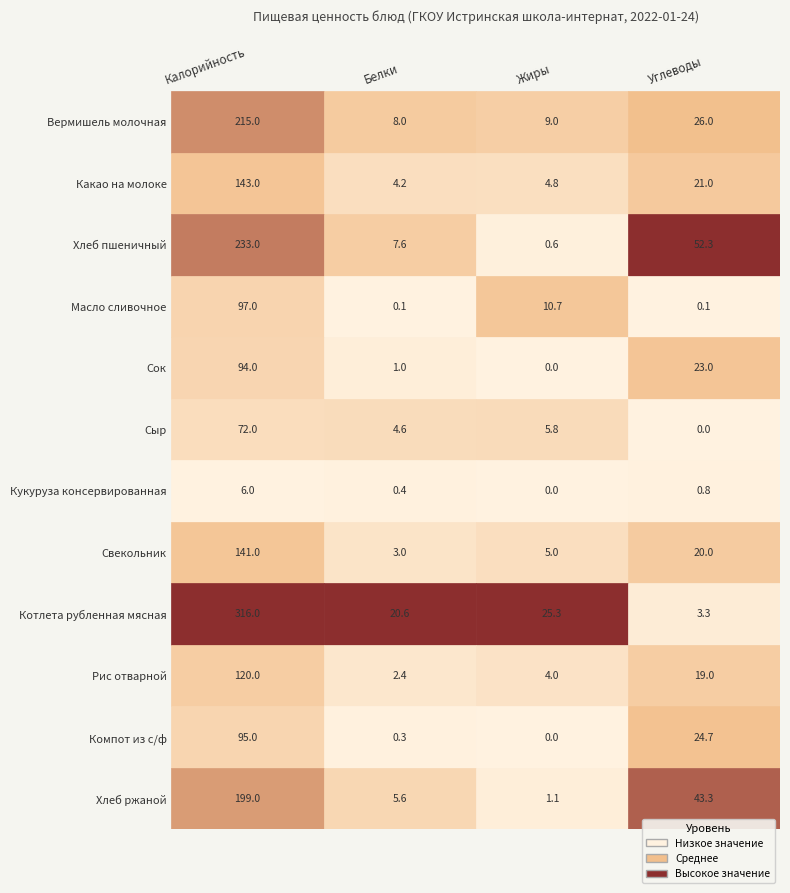

The value of Белки at Вермишель молочная is 8.0. True or false?

True